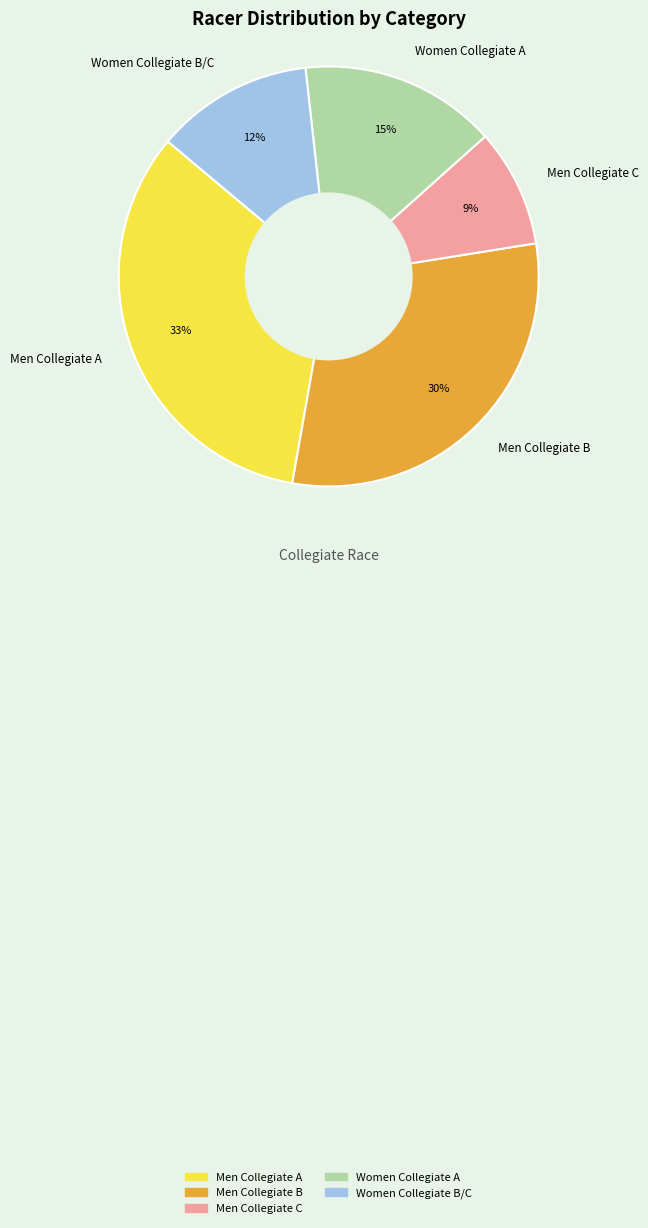

Combined, do Women Collegiate B/C and Women Collegiate A account for over 50%?

No